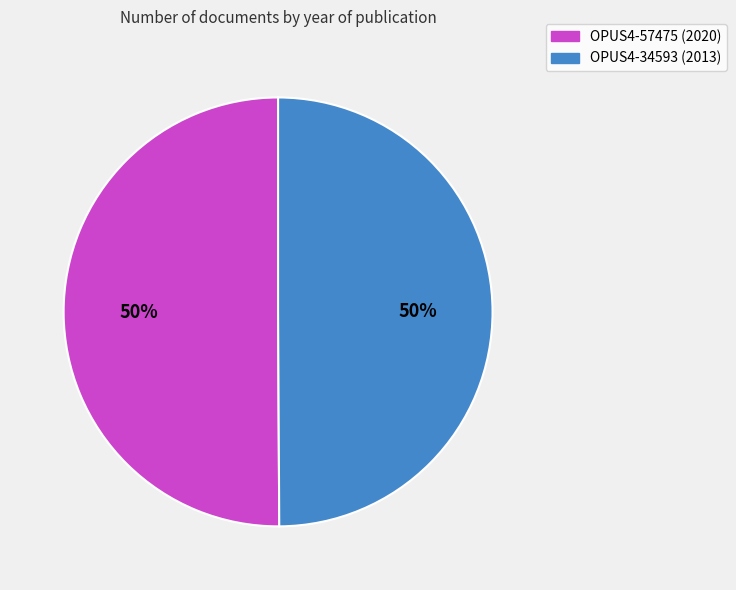

Count the number of slices in the pie.

2